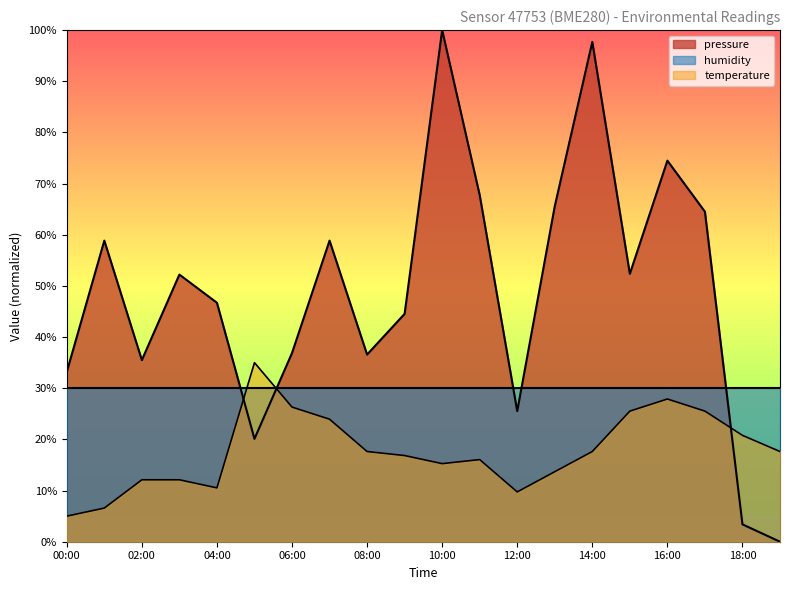

What is the difference between the pressure values at 00:00 and 08:00?

3.4